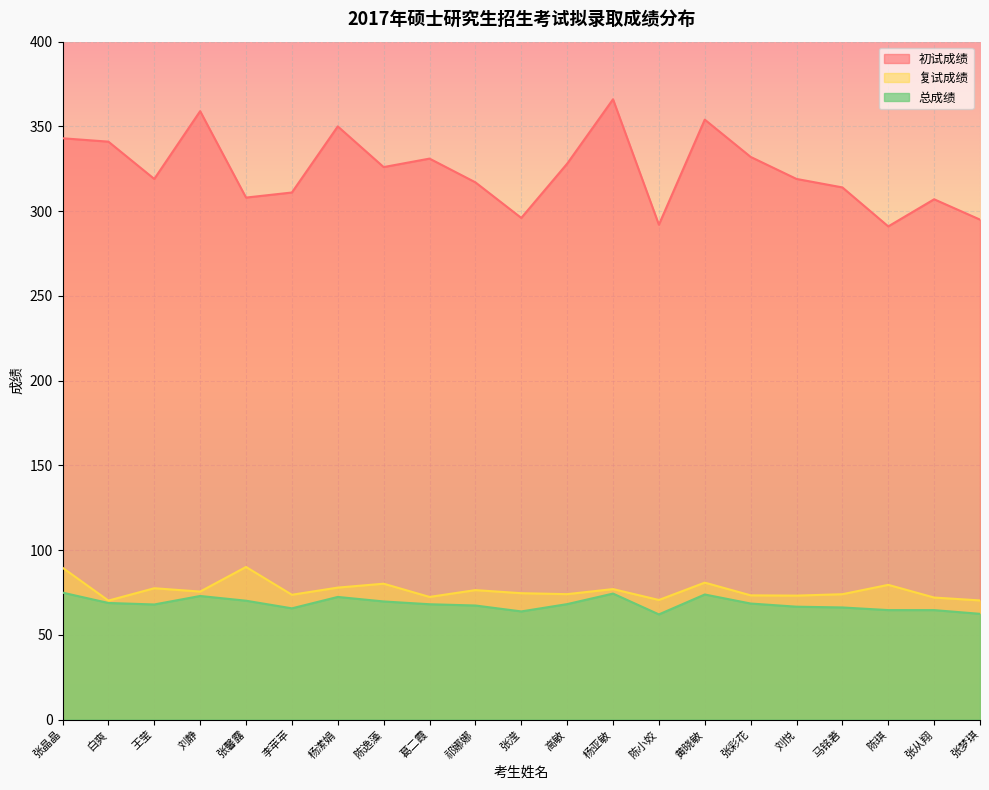

Is it true that 总成绩 equals 22.5 at 张彩花?

False